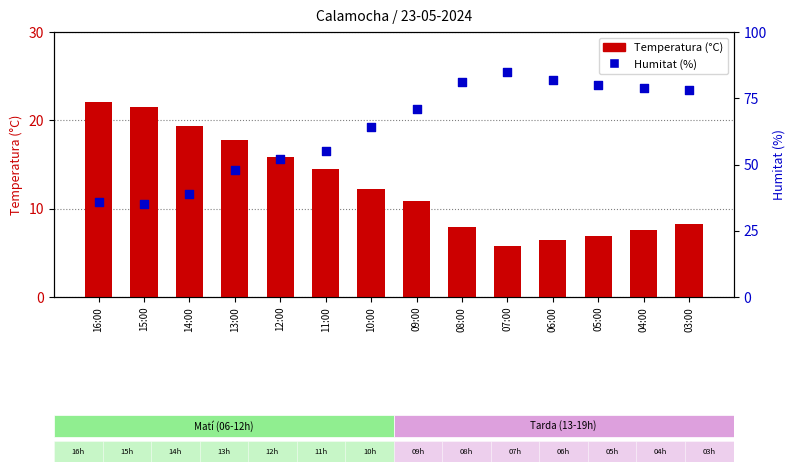

Which series has the largest Y range (max minus min)?

Humitat (%)